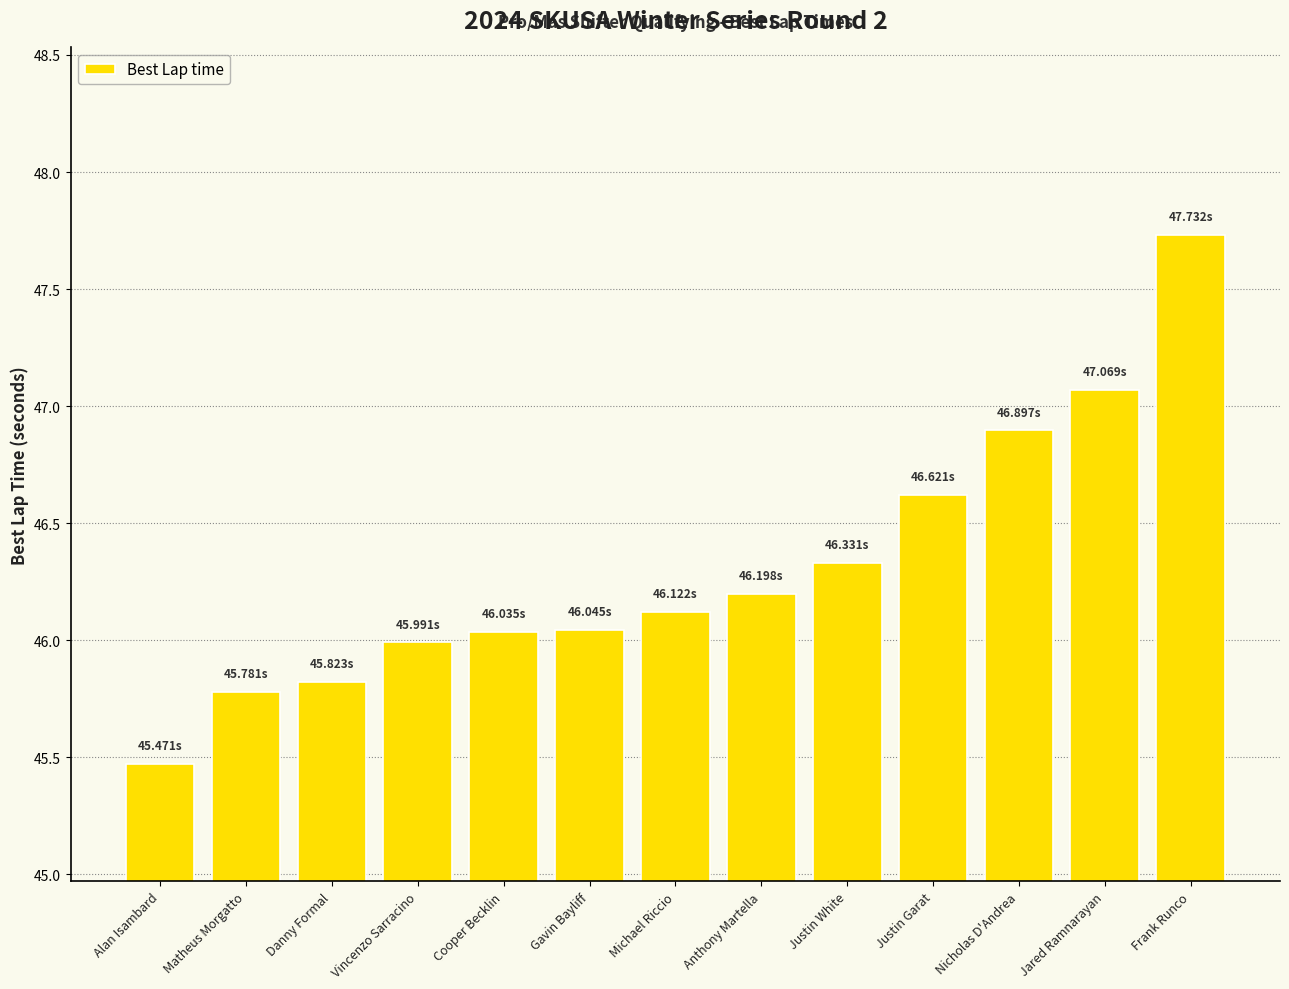

What is the maximum value shown in the chart?

47.7